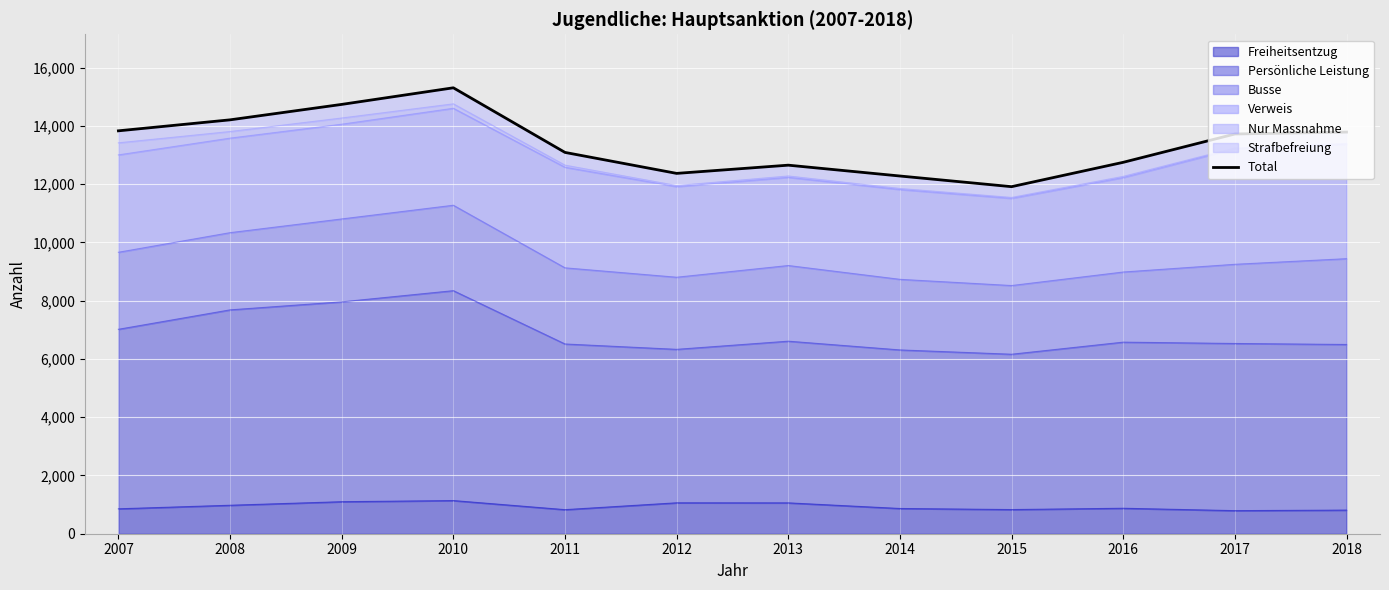

What is the difference between the values at 2013 and 2008?

1556